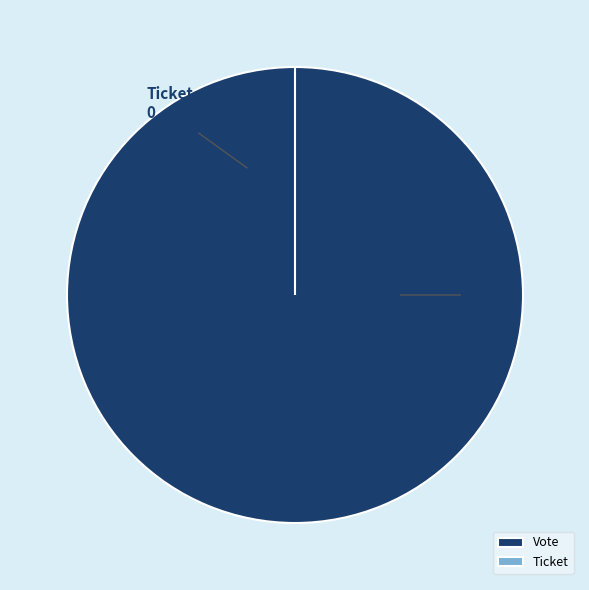

Rank the categories by value from highest to lowest.

Vote, Ticket